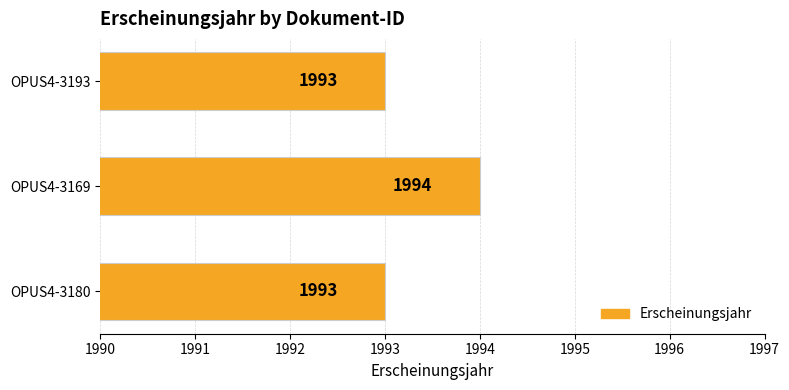

What is the minimum value shown in the chart?

1993